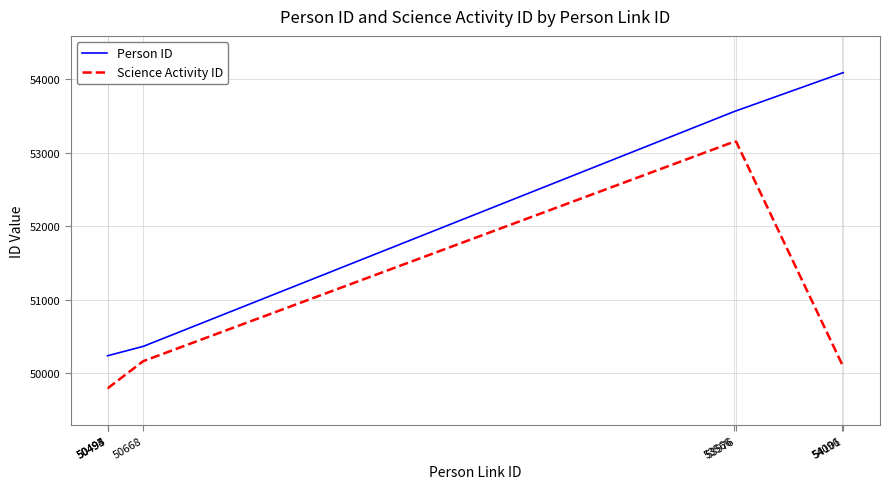

Which series has the largest total across all categories?

Person ID